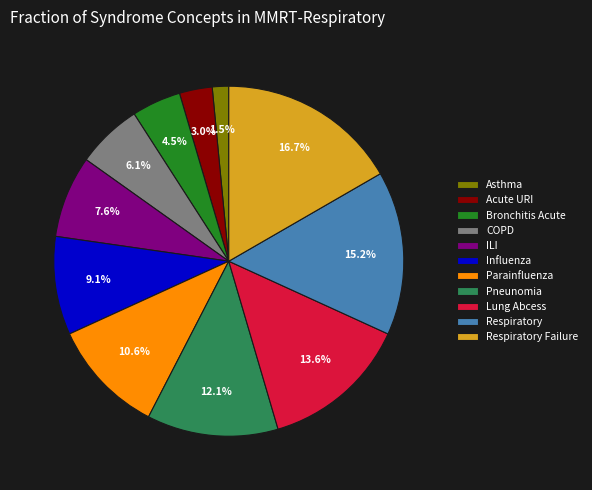

Does Pneunomia represent more than half of the total?

No